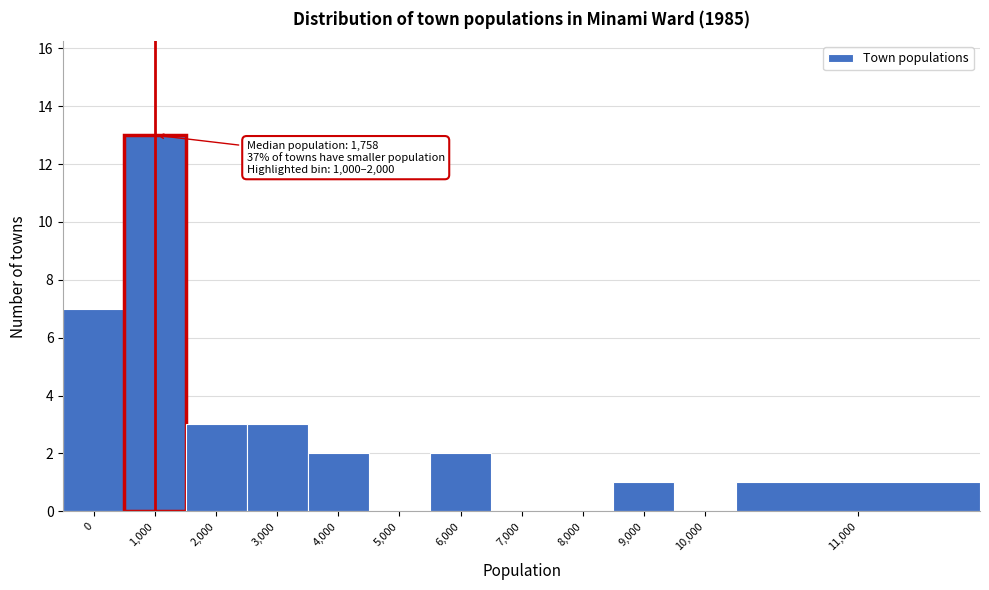

Reading left to right, what are all the values shown in this chart?

0=7	1,000=13	2,000=3	3,000=3	4,000=2	5,000=0	6,000=2	7,000=0	8,000=0	9,000=1	10,000=0	11,000=1